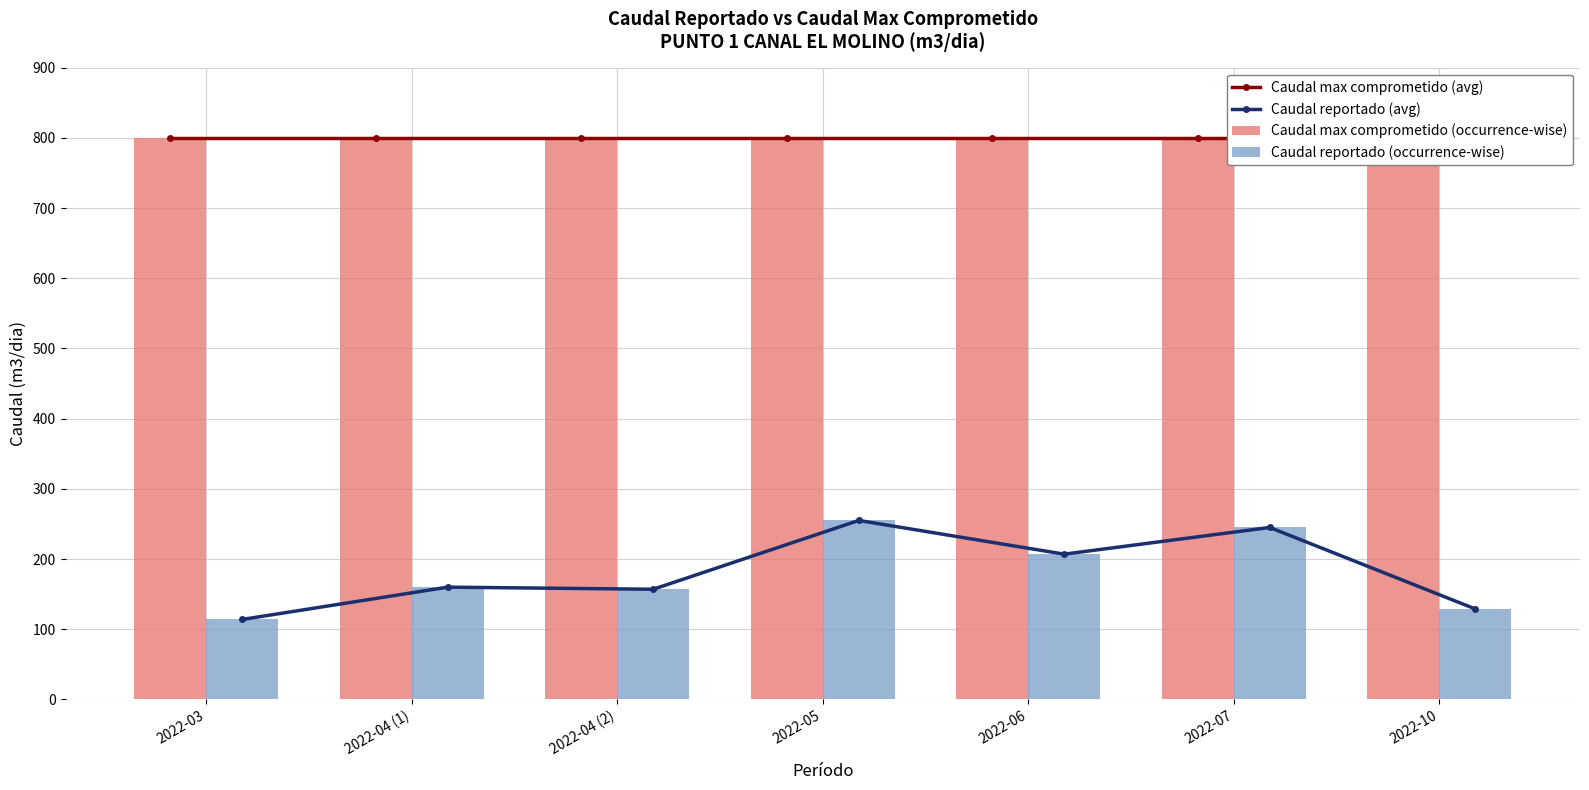

Where is Caudal max comprometido (avg) nearest to the value 800?

2022-03